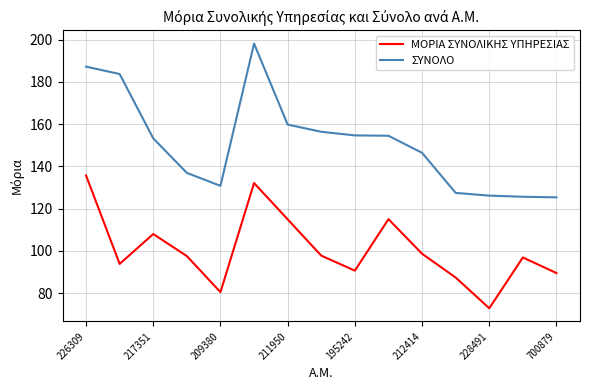

Which series has the largest range (max minus min)?

ΣΥΝΟΛΟ